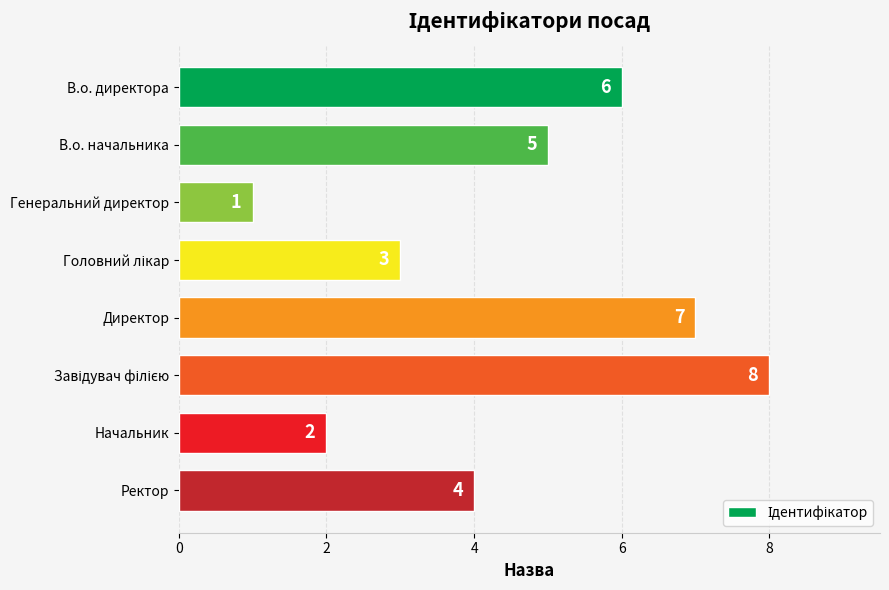

What is the minimum value shown in the chart?

1